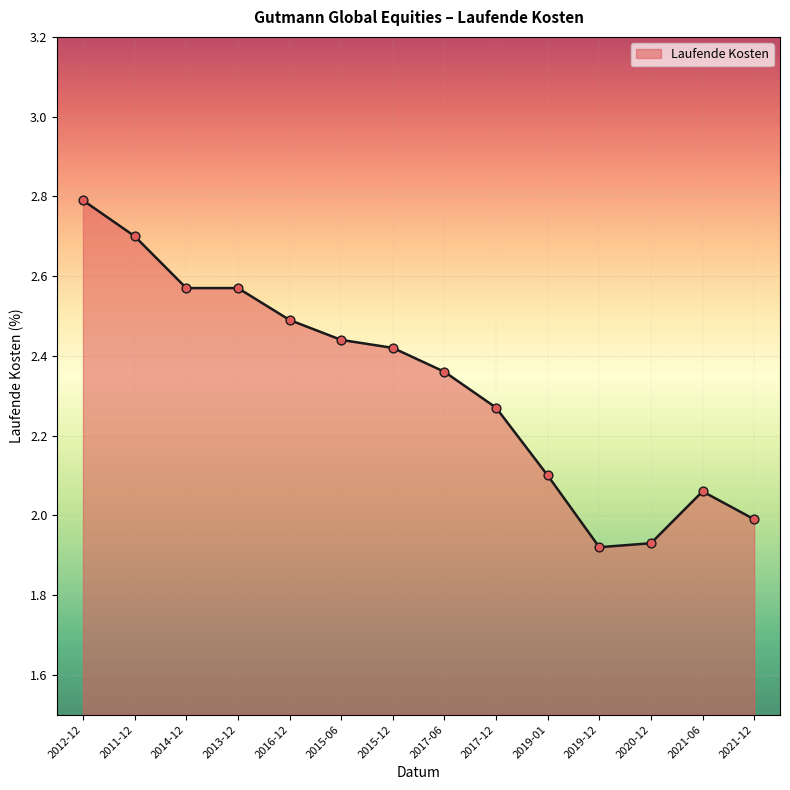

Between 2020-12 and 2015-06, which is larger?

2015-06